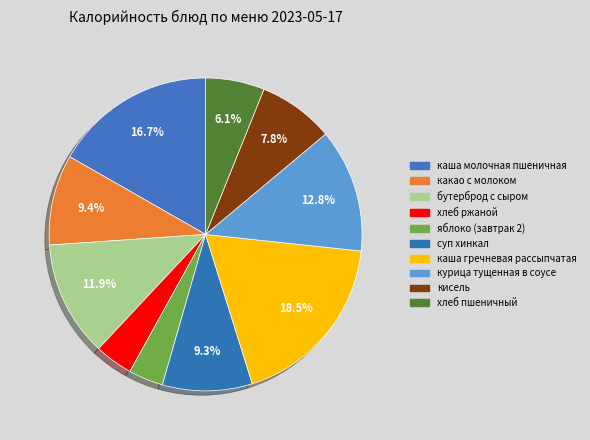

How many slices are in this pie chart?

10